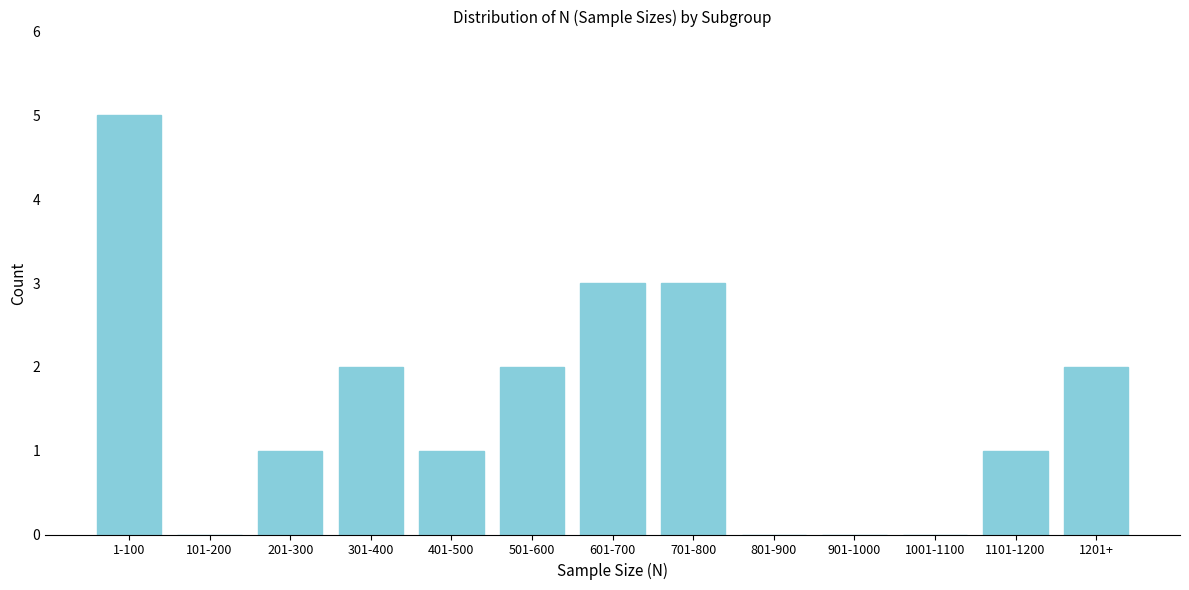

Reading left to right, list all the values displayed in this chart.

1-100=5	101-200=0	201-300=1	301-400=2	401-500=1	501-600=2	601-700=3	701-800=3	801-900=0	901-1000=0	1001-1100=0	1101-1200=1	1201+=2